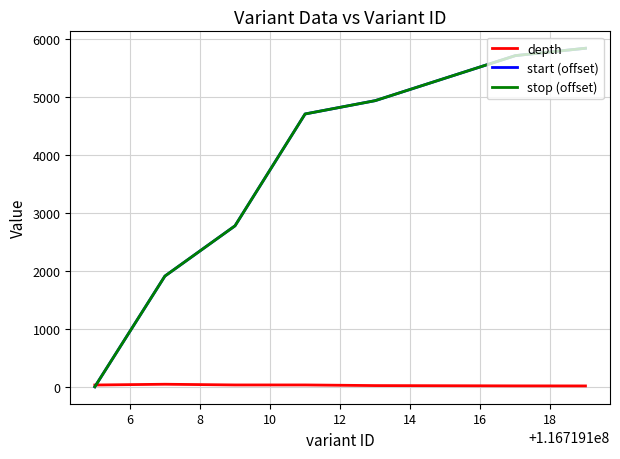

Does the chart have visible grid lines?

Yes